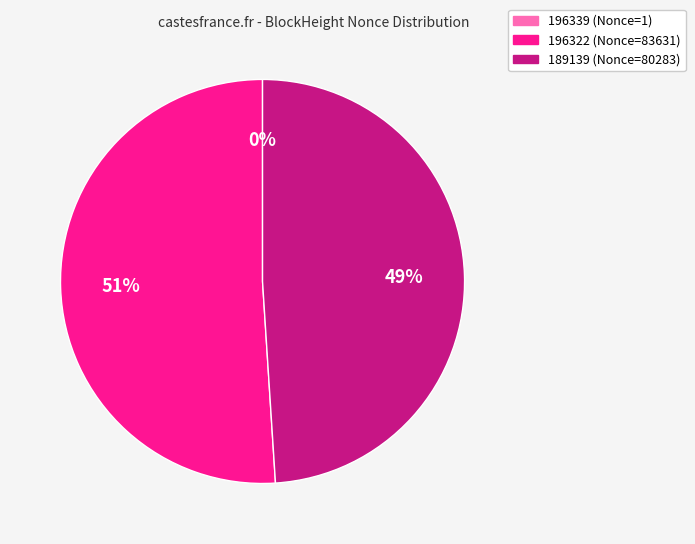

To the nearest percent, what is the difference between the largest and smallest slice percentages?

51%